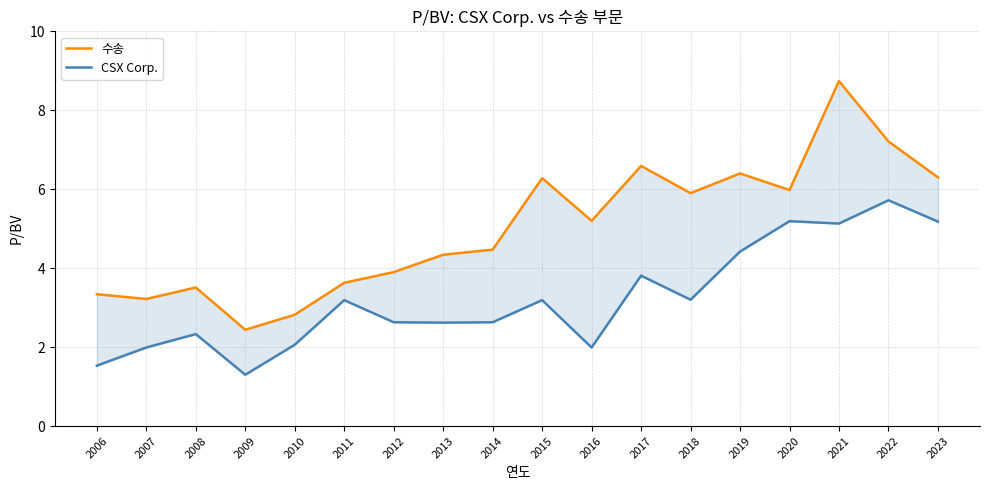

What is the difference between the highest and lowest values at 2007?

1.2